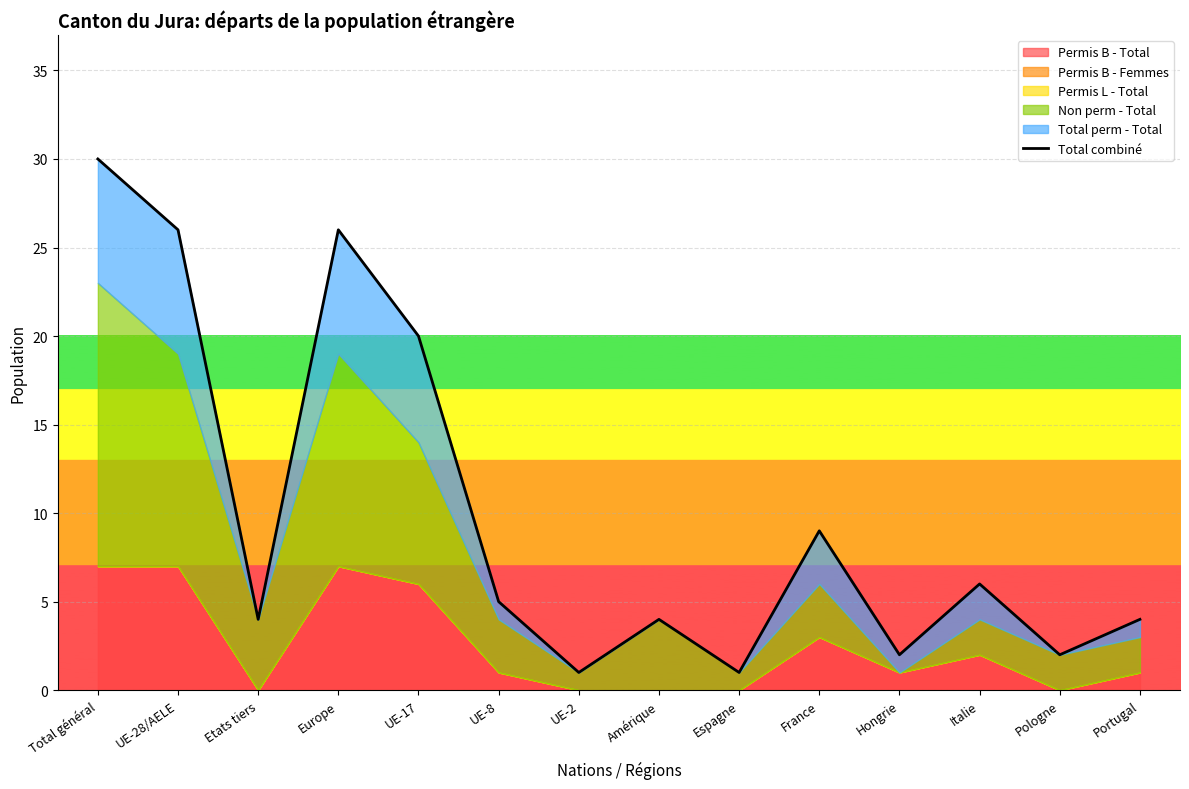

List the labels in order of value, largest first.

Total général, UE-28/AELE, Europe, UE-17, France, Italie, UE-8, Etats tiers, Amérique, Portugal, Hongrie, Pologne, UE-2, Espagne